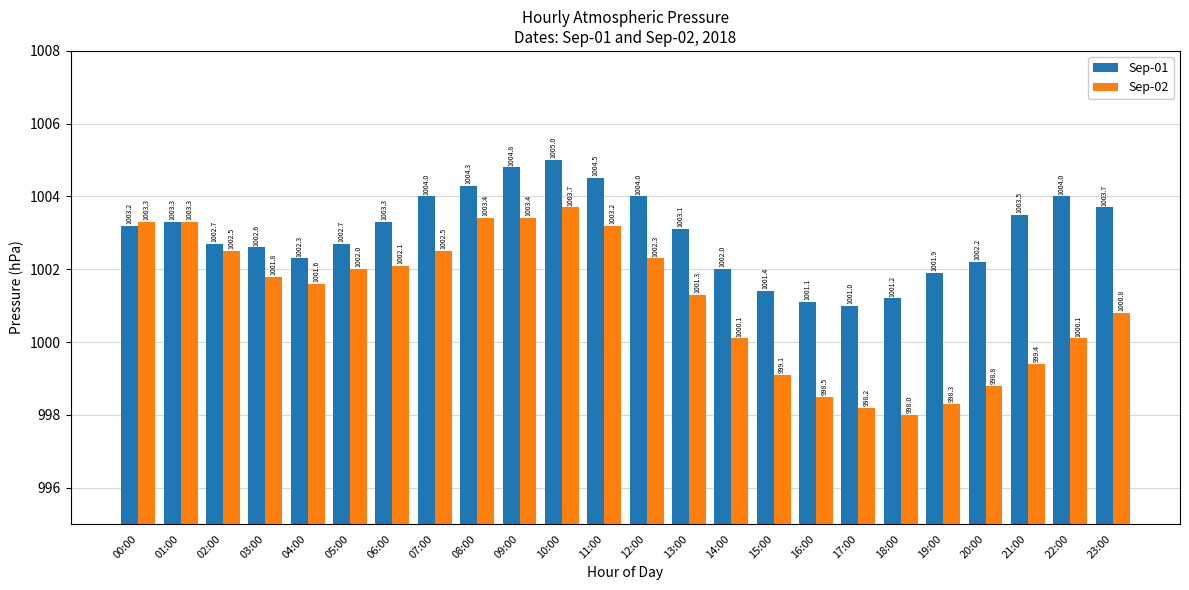

Which series has the largest range (max minus min)?

Sep-02